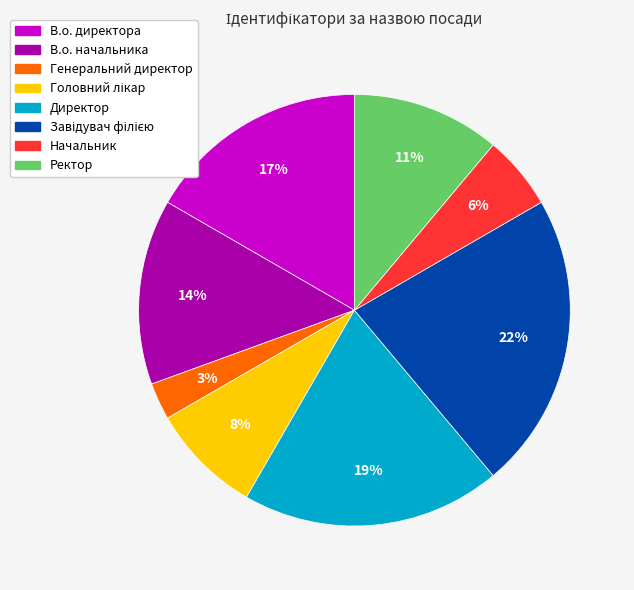

To the nearest percent, what is the average slice percentage?

12%